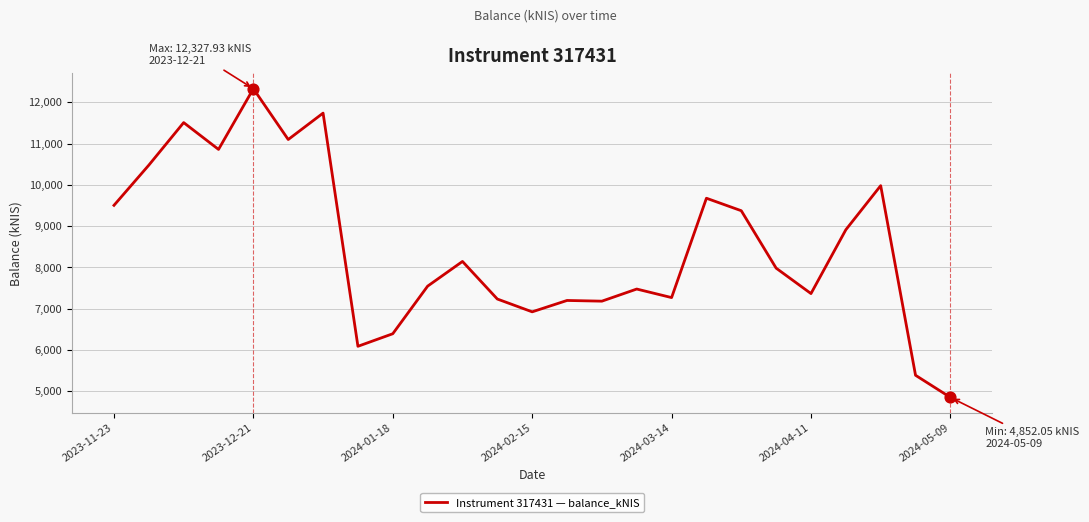

What is the difference between the maximum and minimum values?

7475.9